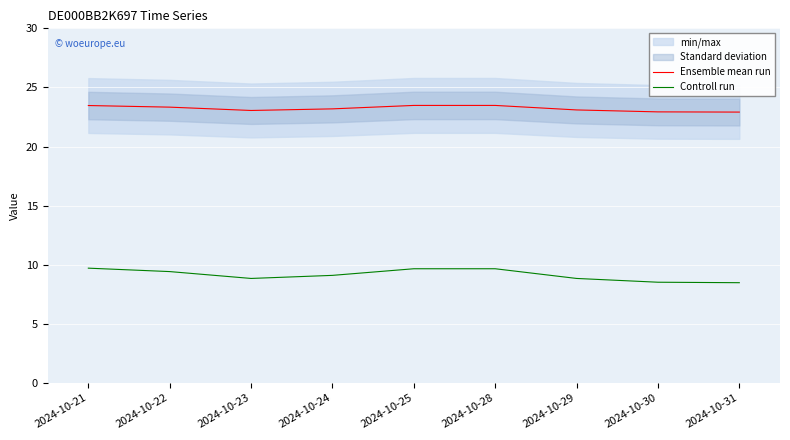

Where is the first local minimum for Ensemble mean run?

2024-10-23